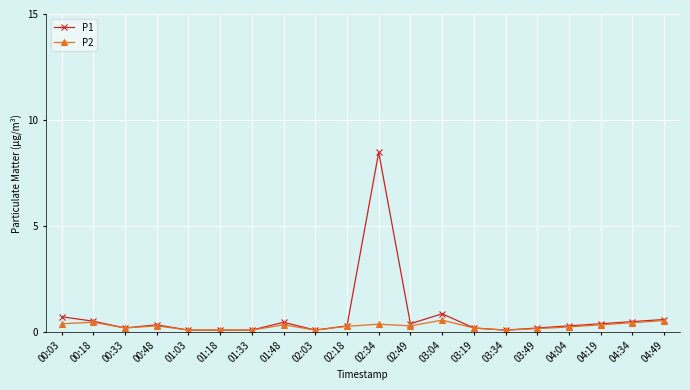

True or false: P2 has more than 2 points higher than both neighbors.

True